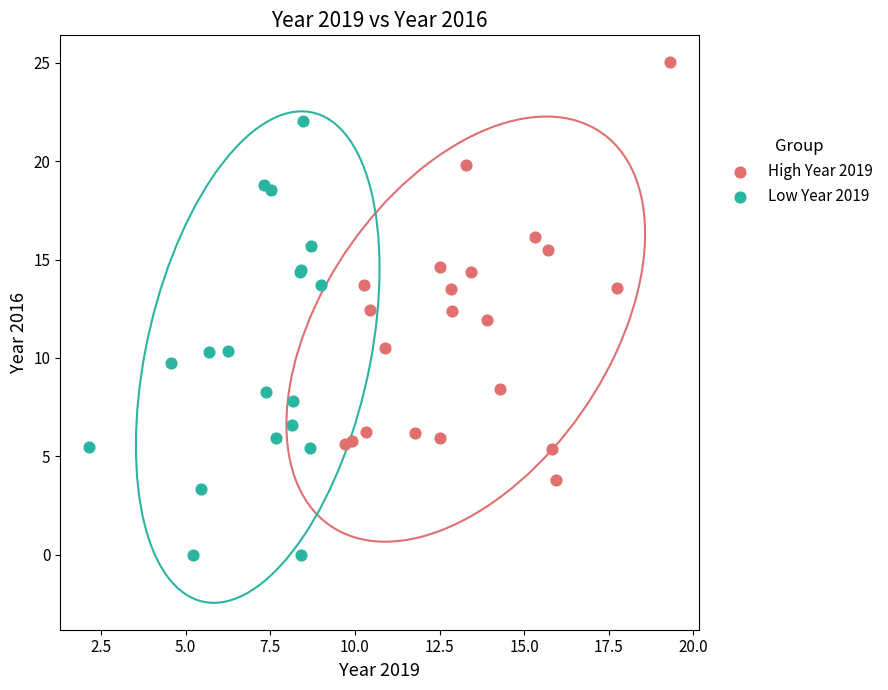

Which series reaches the minimum Y coordinate?

Low Year 2019